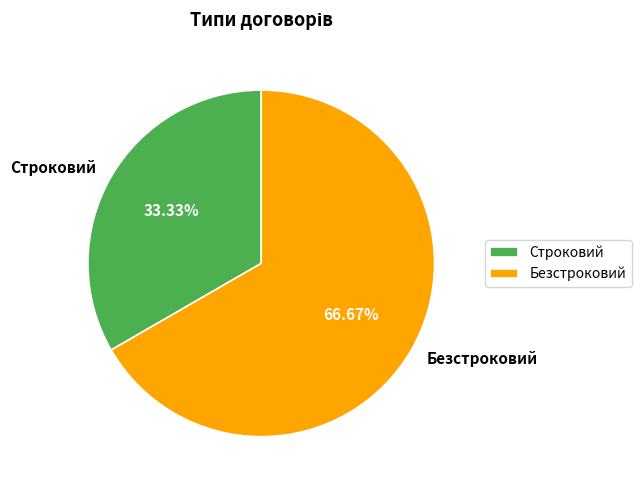

Rank the categories by value from highest to lowest.

Безстроковий, Строковий